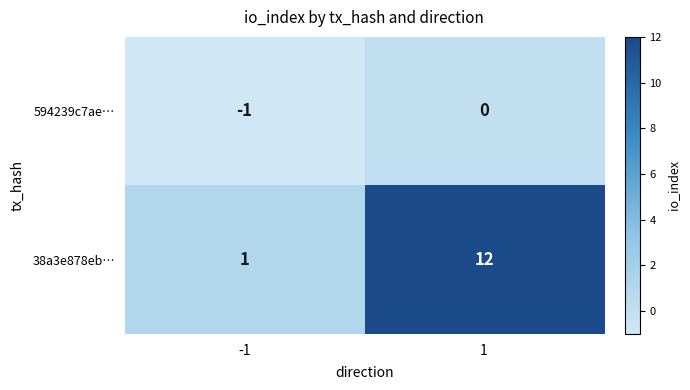

How many categories are shown in the chart?

2